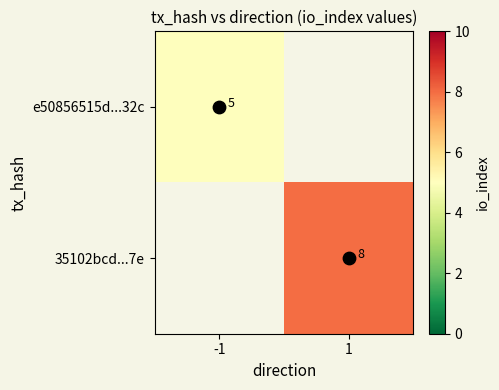

What is the minimum value shown in the chart?

5.0